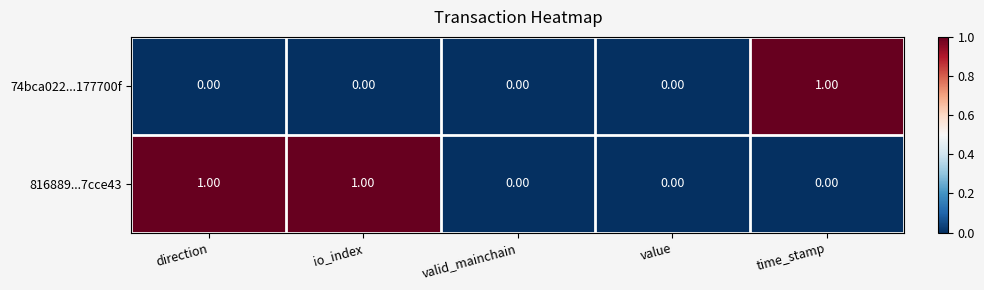

Which series has the largest total across all categories?

816889...7cce43